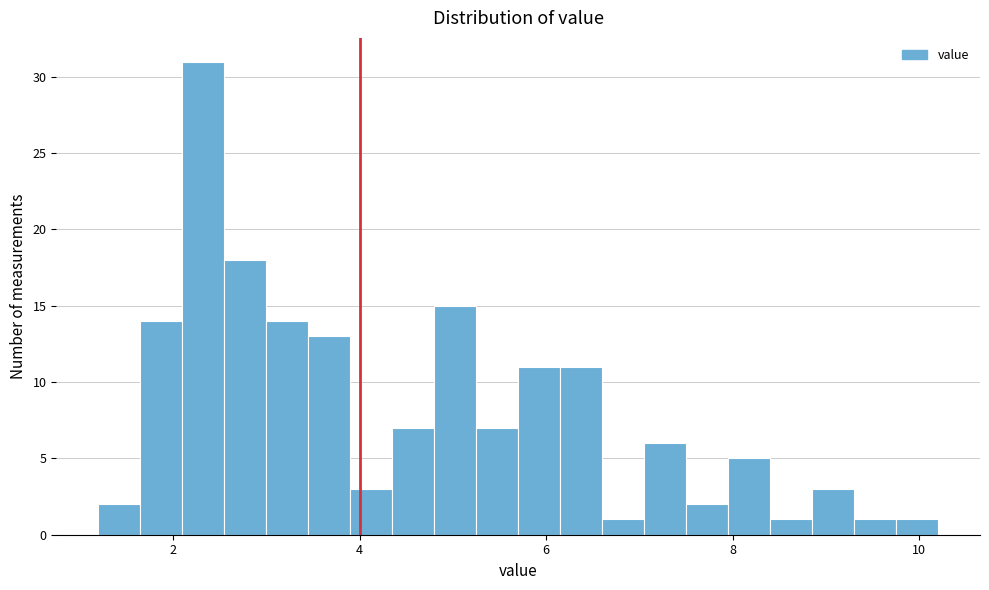

Around what value on the x-axis is the tallest bar? Give the approximate position of its centre, as read against the axis.

2.4